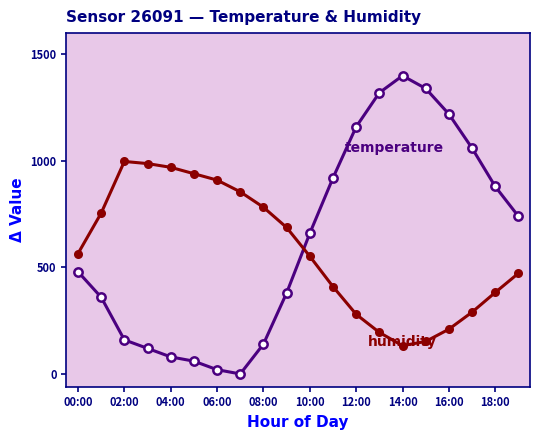

What is the greatest value displayed?

1400.0